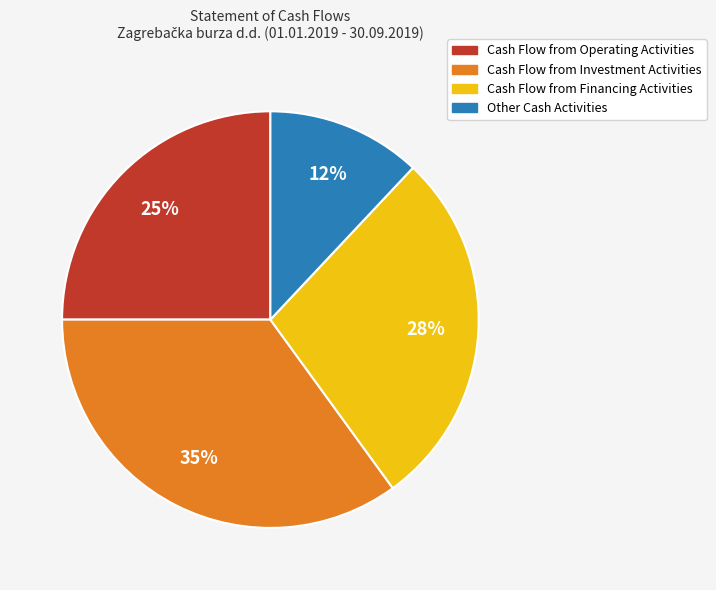

To the nearest percent, what is the average slice percentage?

25%